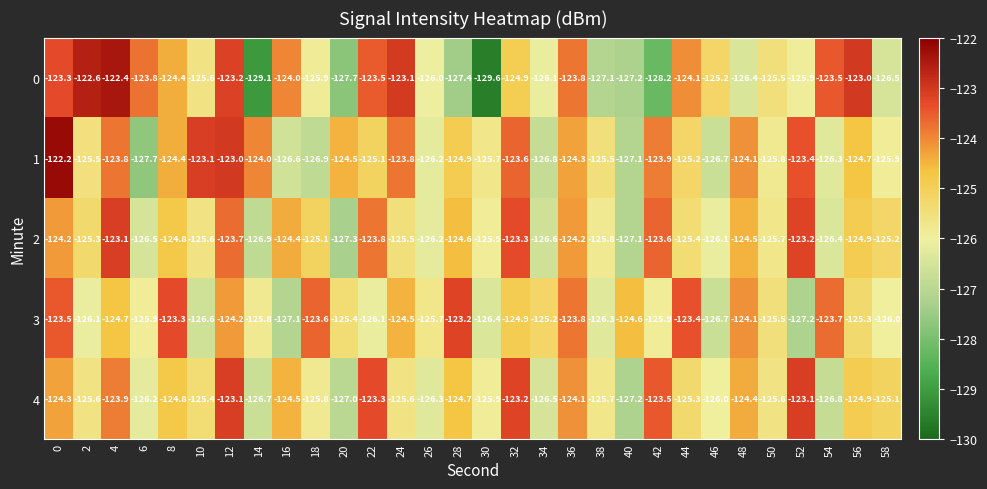

What is the sum of the 2 values at 30 and 16?

-250.3